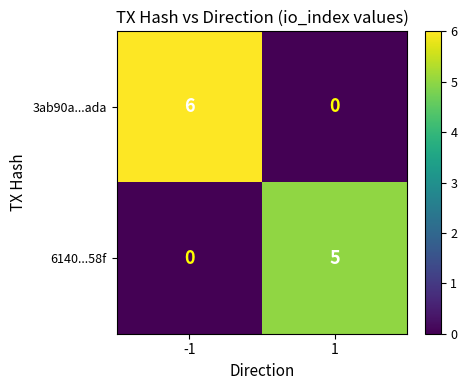

At how many categories does at least one series exceed 2?

2